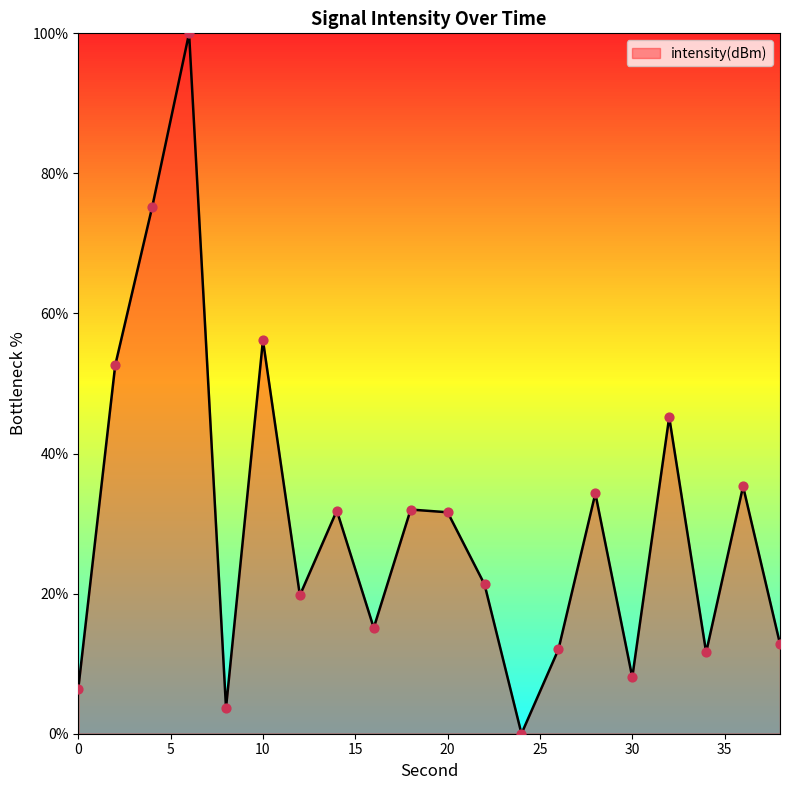

What is the difference between the maximum and minimum values?

100.0